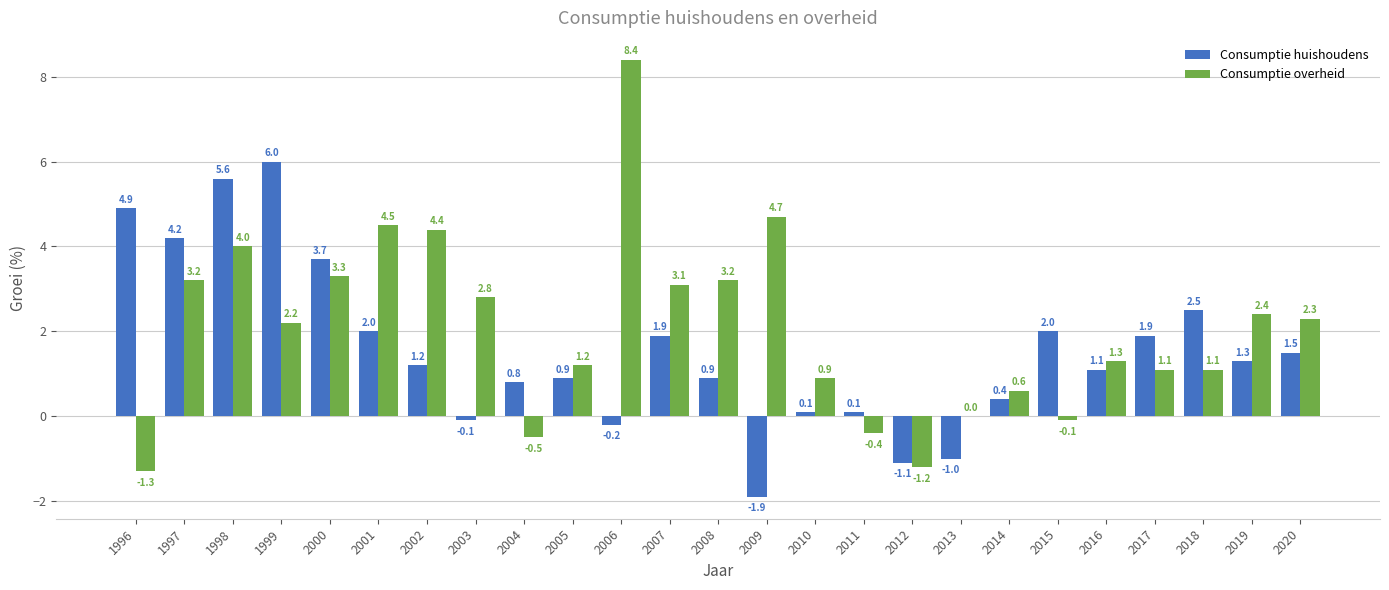

What is the difference between the Consumptie overheid values at 2010 and 2000?

2.4